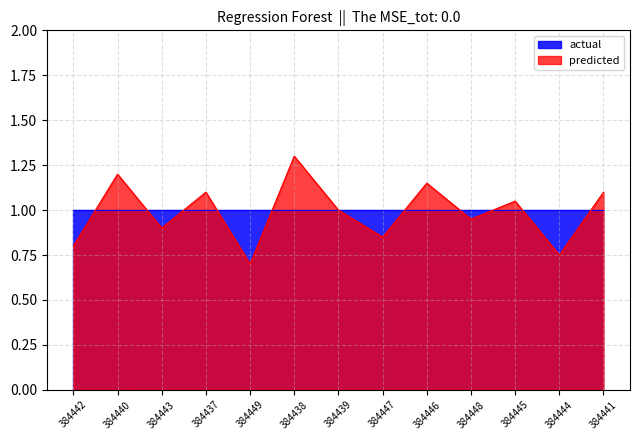

How many categories are shown in the chart?

13